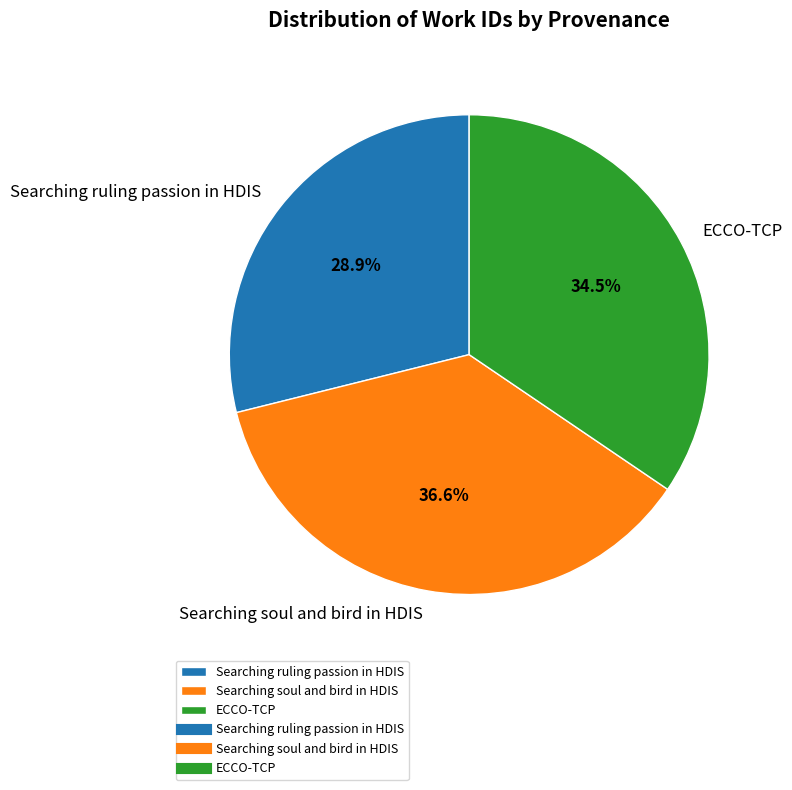

Rank the categories by value from lowest to highest.

Searching ruling passion in HDIS, ECCO-TCP, Searching soul and bird in HDIS